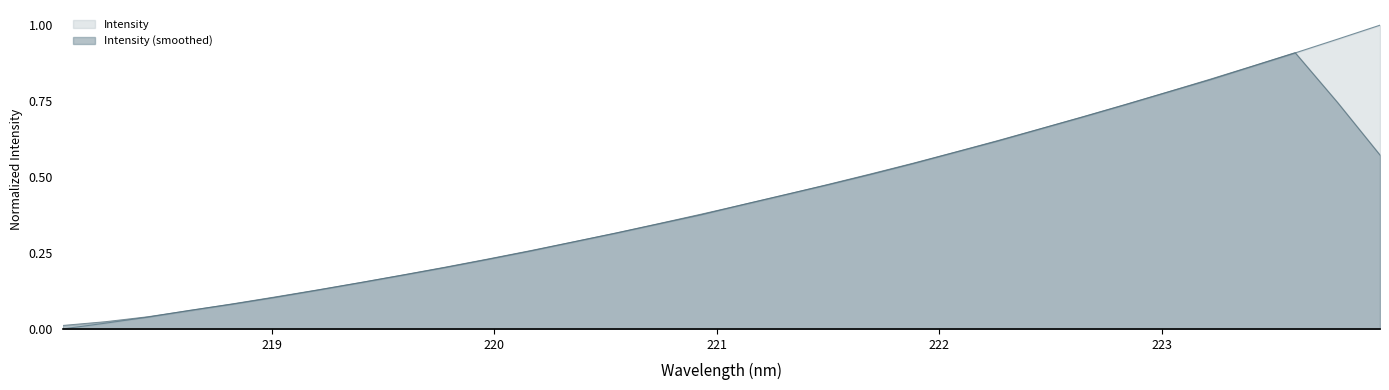

What is the difference between the maximum and minimum values?

1.0